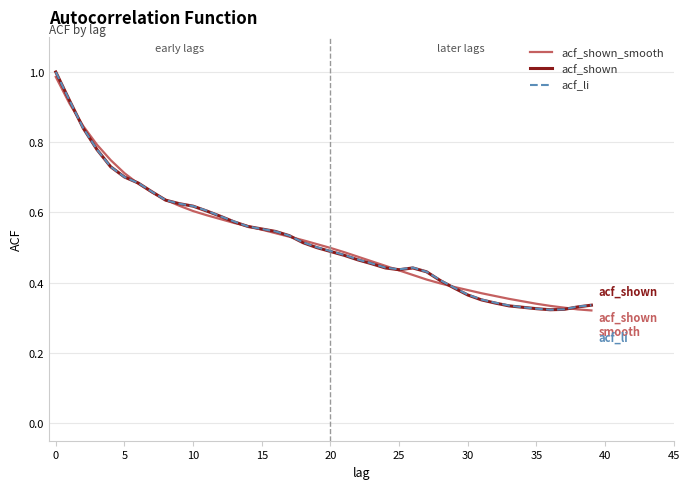

What is the value of the acf_shown point at the 17th from the left?

0.5